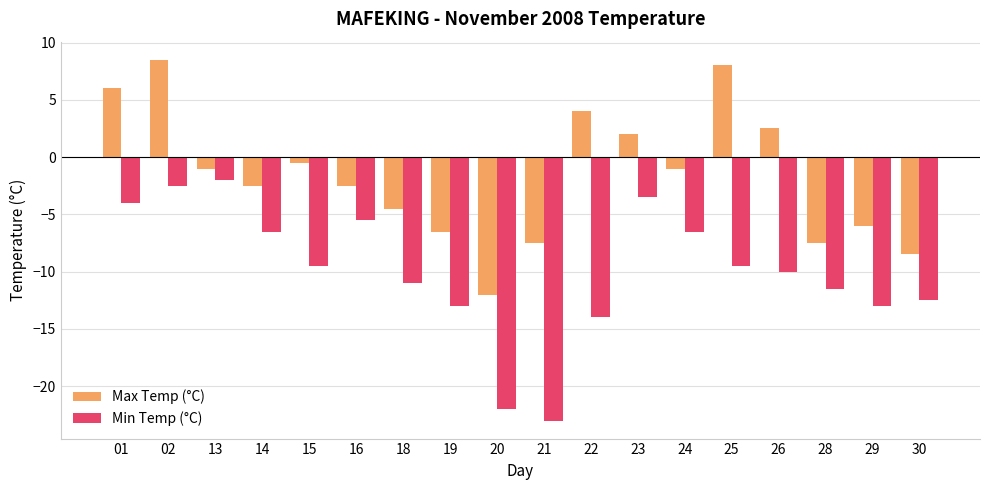

At which label does Max Temp (°C) reach its minimum?

20